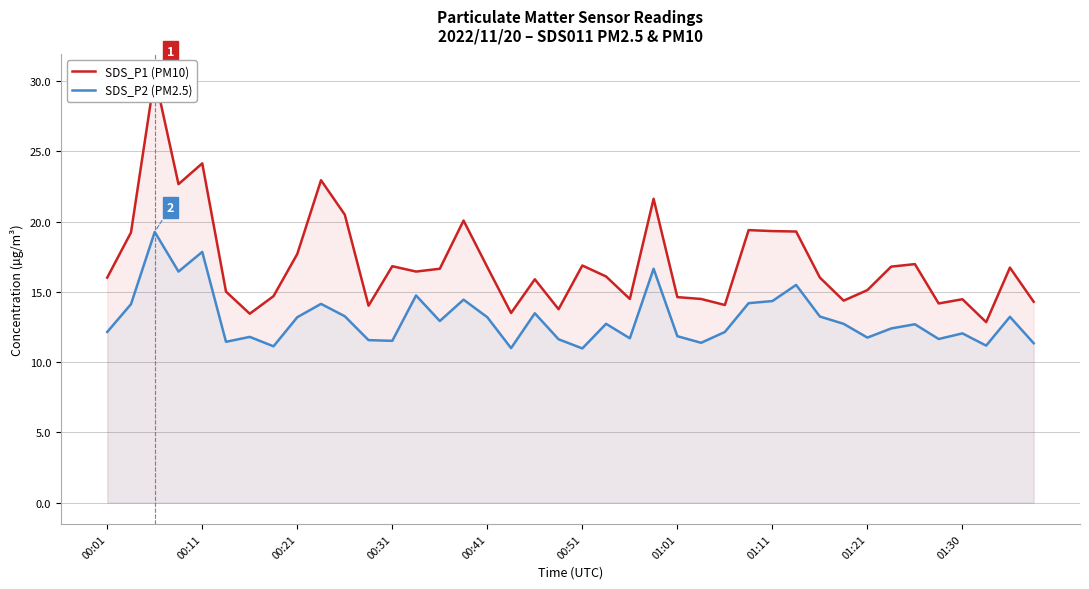

What is the highest value of the SDS_P2 (PM2.5) series?

19.3